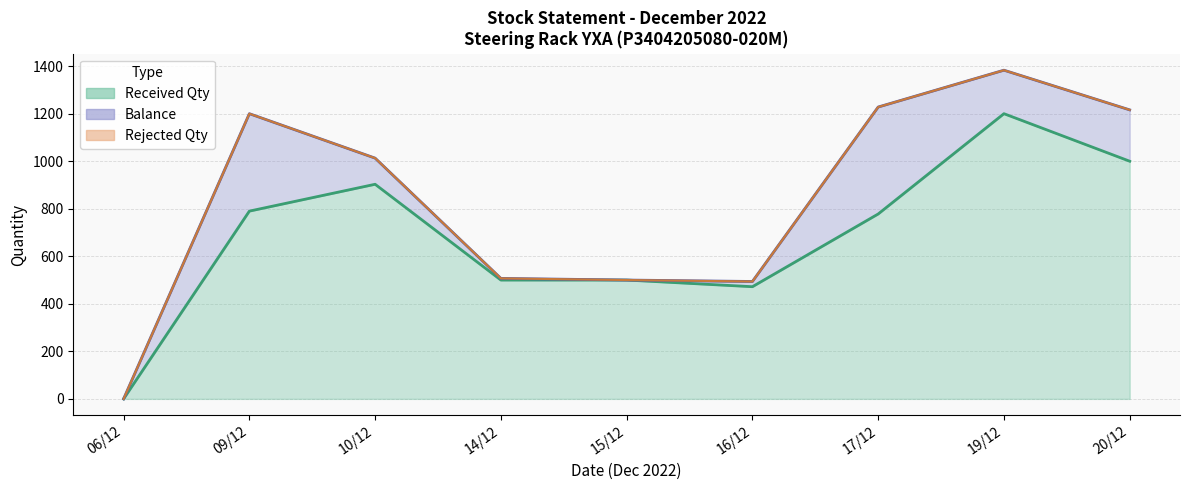

How many lines are shown in the chart?

3